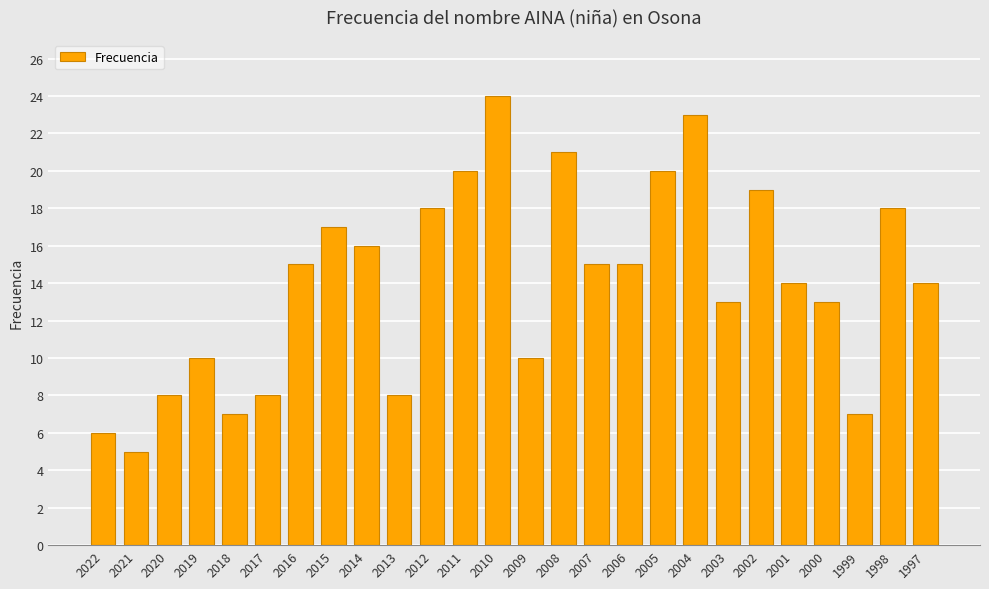

Reading left to right, list all the values displayed in this chart.

6	5	8	10	7	8	15	17	16	8	18	20	24	10	21	15	15	20	23	13	19	14	13	7	18	14